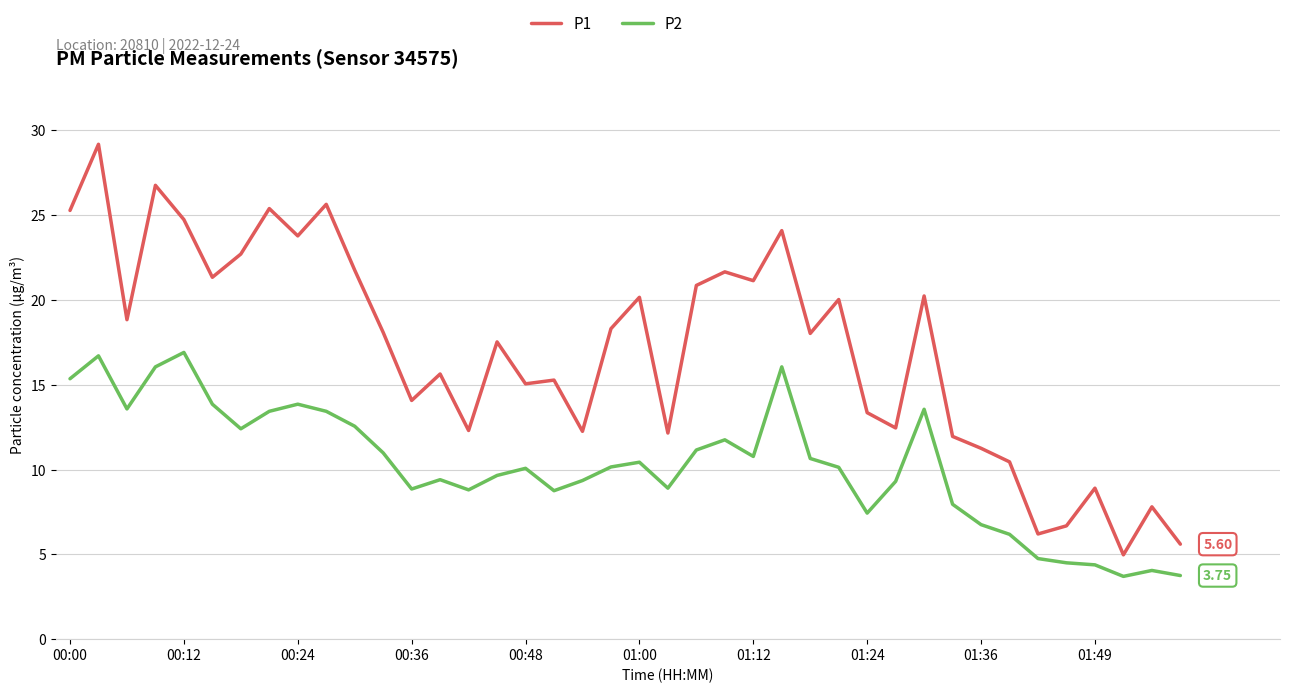

Which series has the widest spread of values?

P1